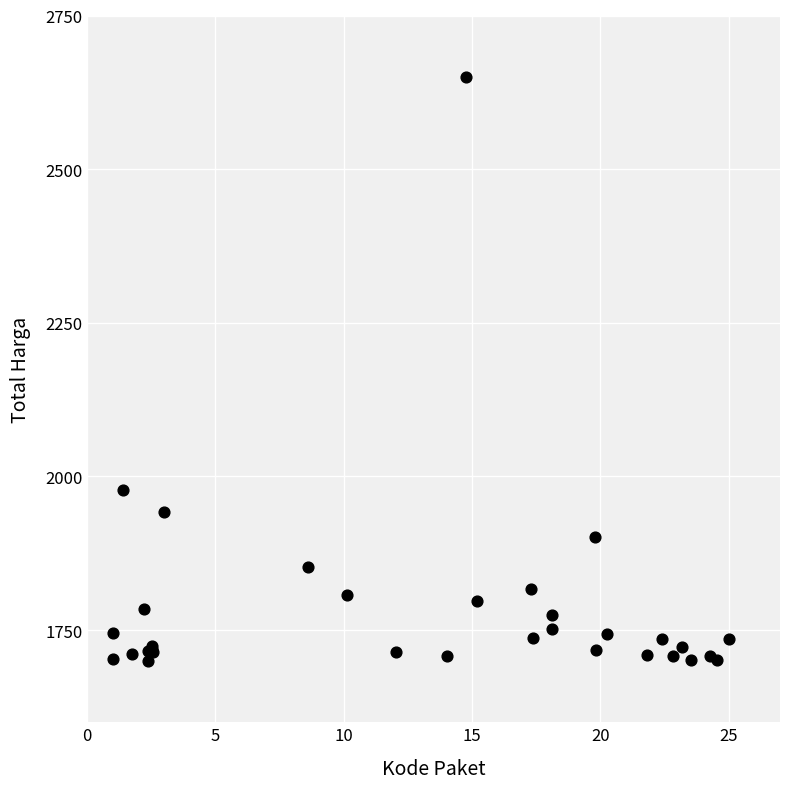

What Y value in the scatter plot is closest to 2175?

1977.6